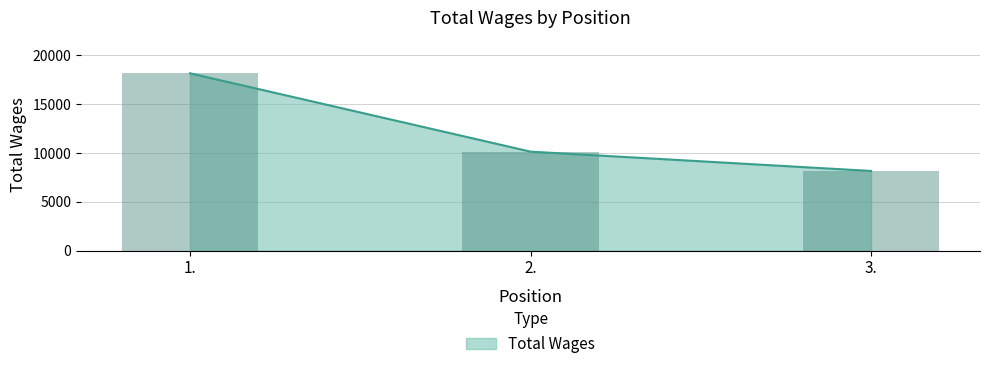

What is the value of the 1st bar from the left?

18173